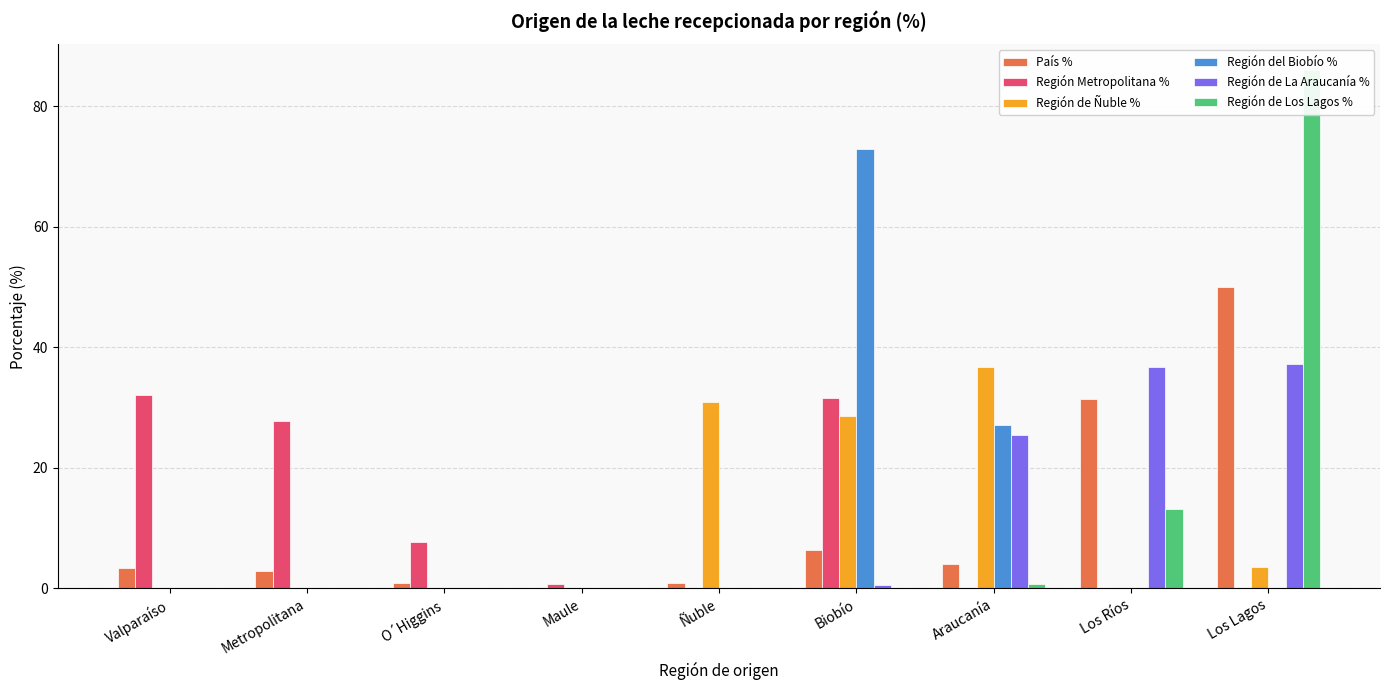

At which category is the sum across all series the highest?

Los Lagos